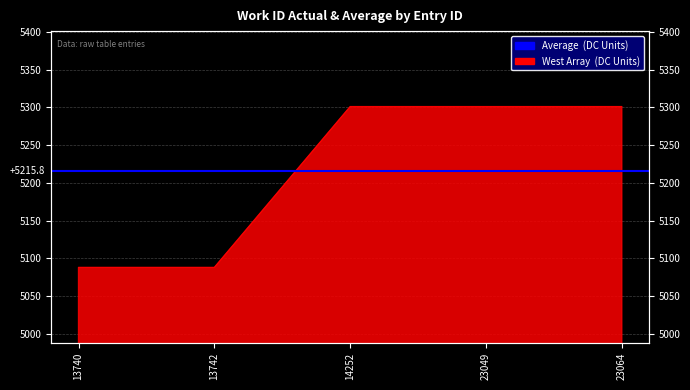

Which label corresponds to the largest value in the chart?

14252